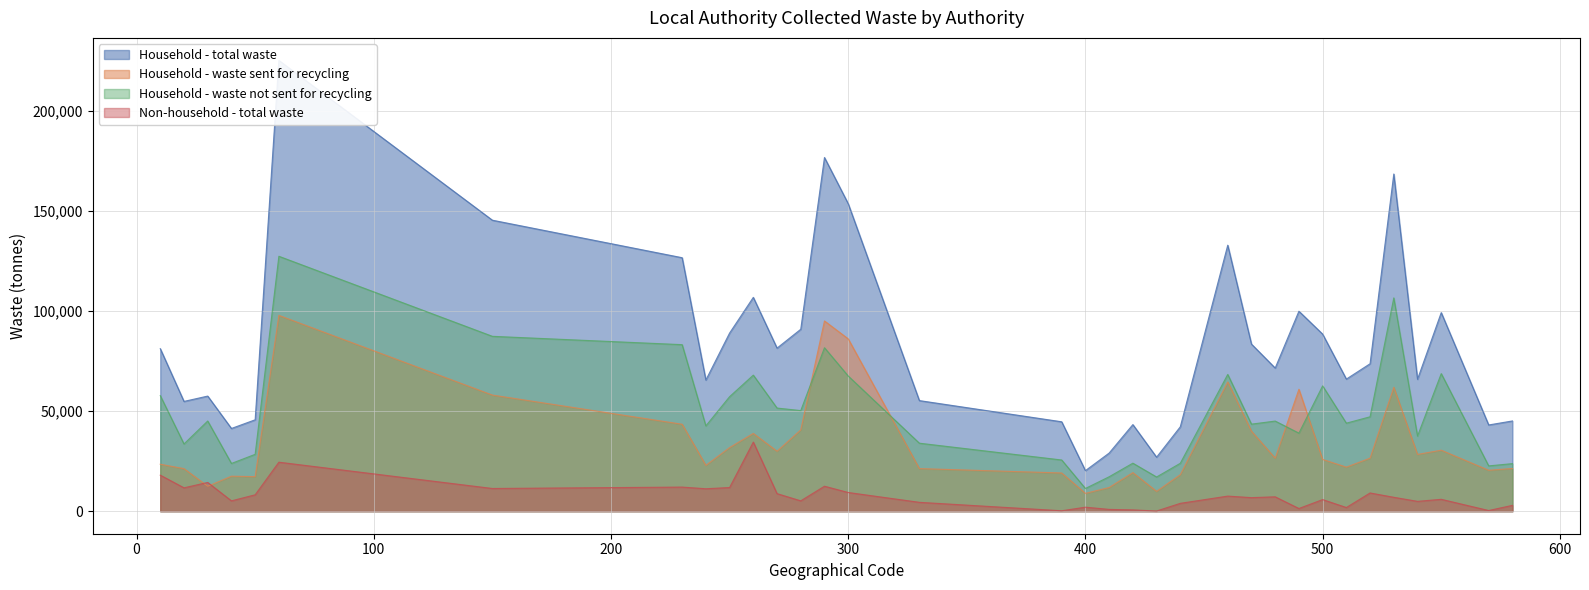

What are all the series names shown in the legend?

Household - total waste, Household - waste sent for recycling, Household - waste not sent for recycling, Non-household - total waste